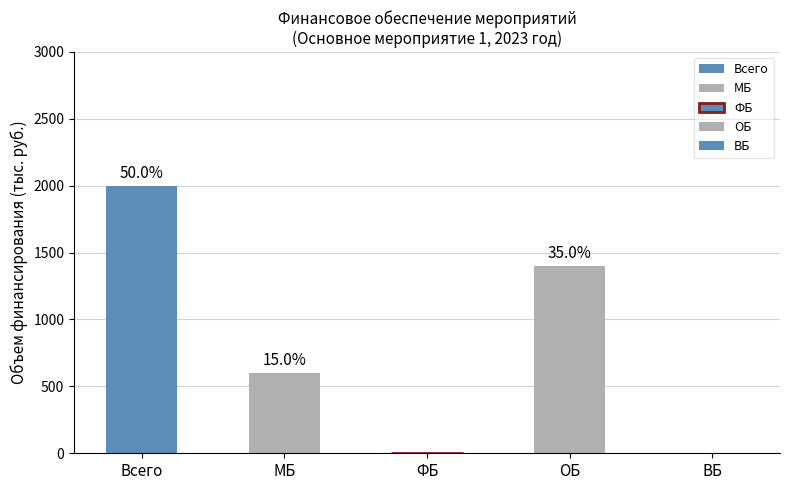

At which category is the sum across all series the highest?

Всего